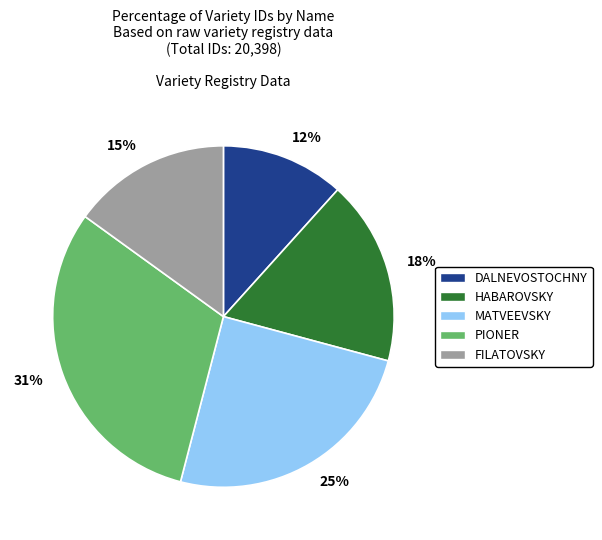

What percentage is the MATVEEVSKY slice, to the nearest percent?

25%